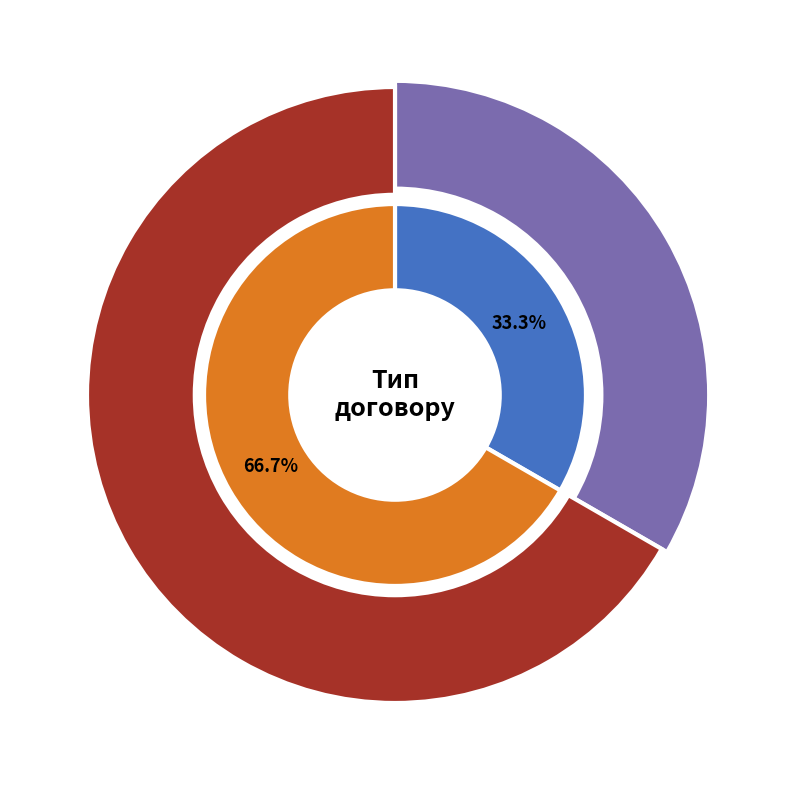

Which category has the biggest portion of the pie?

Безстроковий